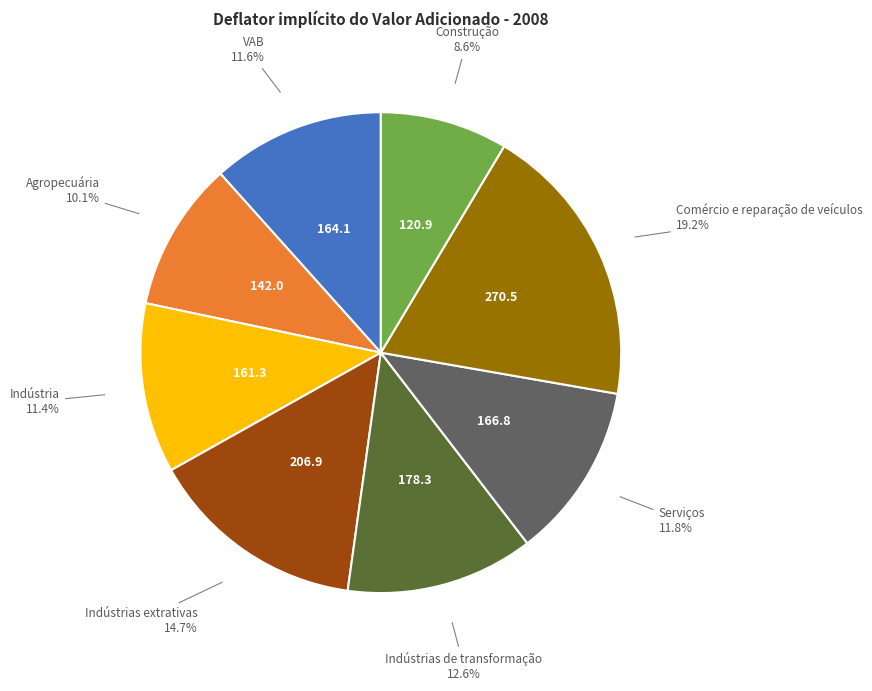

Is there any slice that represents more than half of the pie?

No